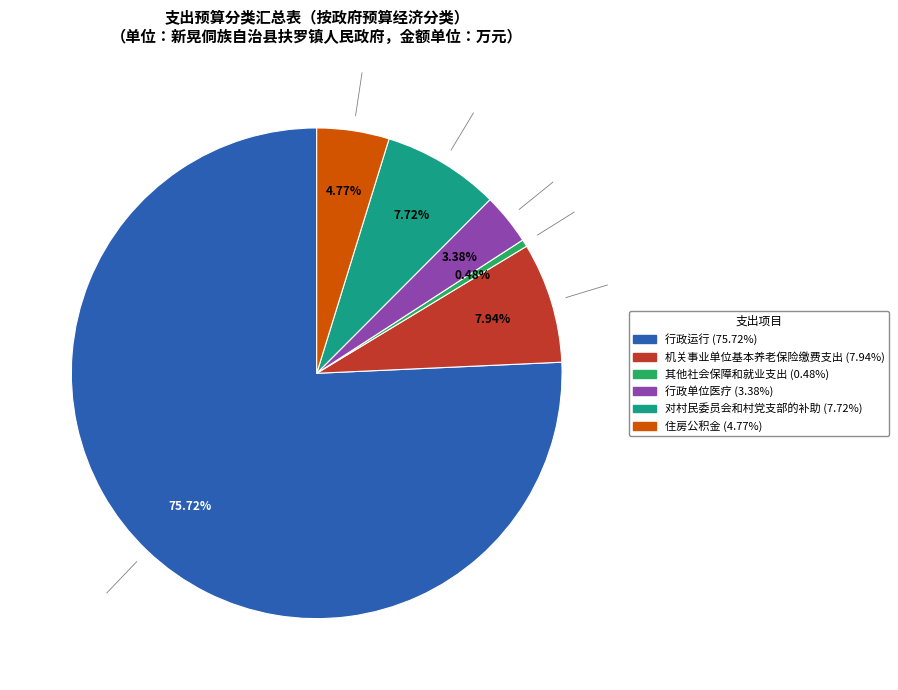

How many segments does this pie chart have?

6